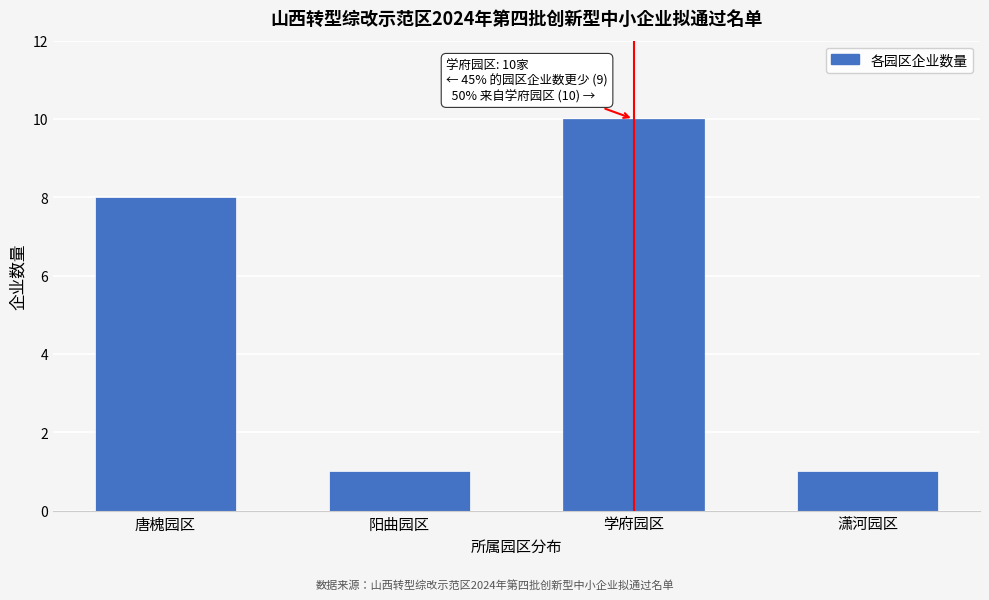

Reading left to right, transcribe all the data shown in this chart.

8	1	10	1